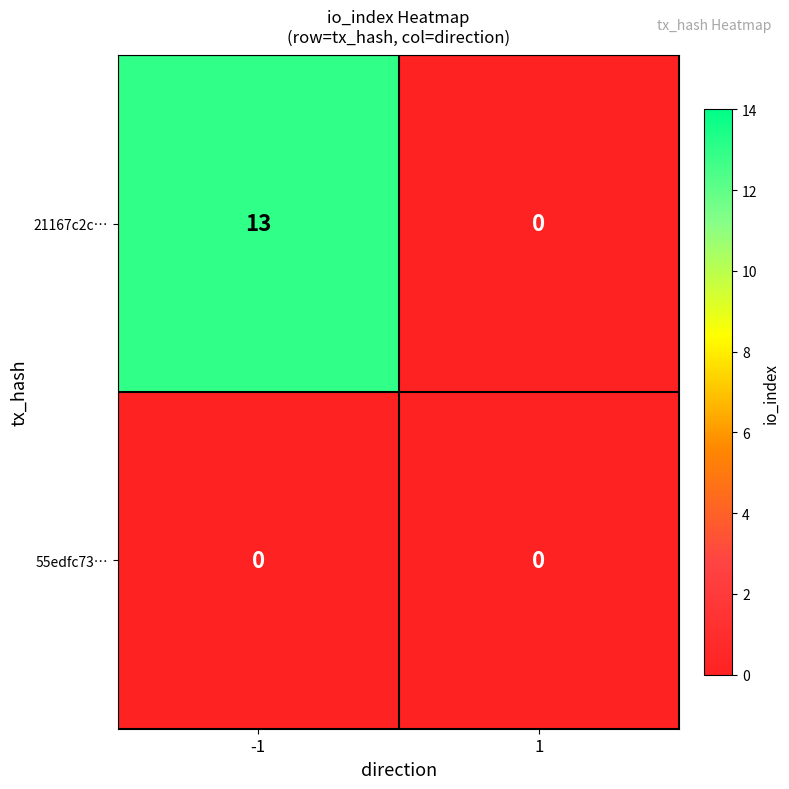

Which series has the largest total across all categories?

21167c2c…